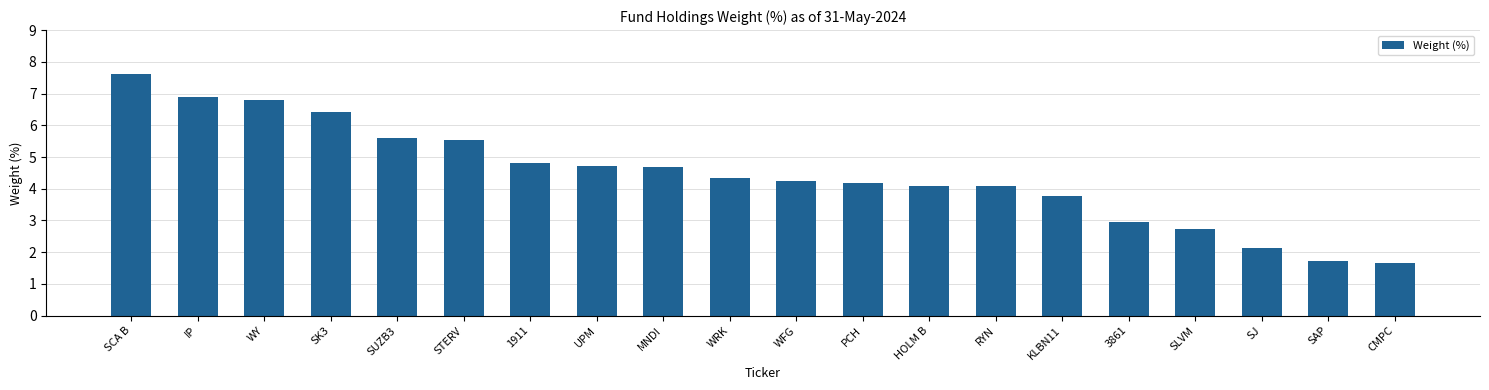

What is the average value?

4.4